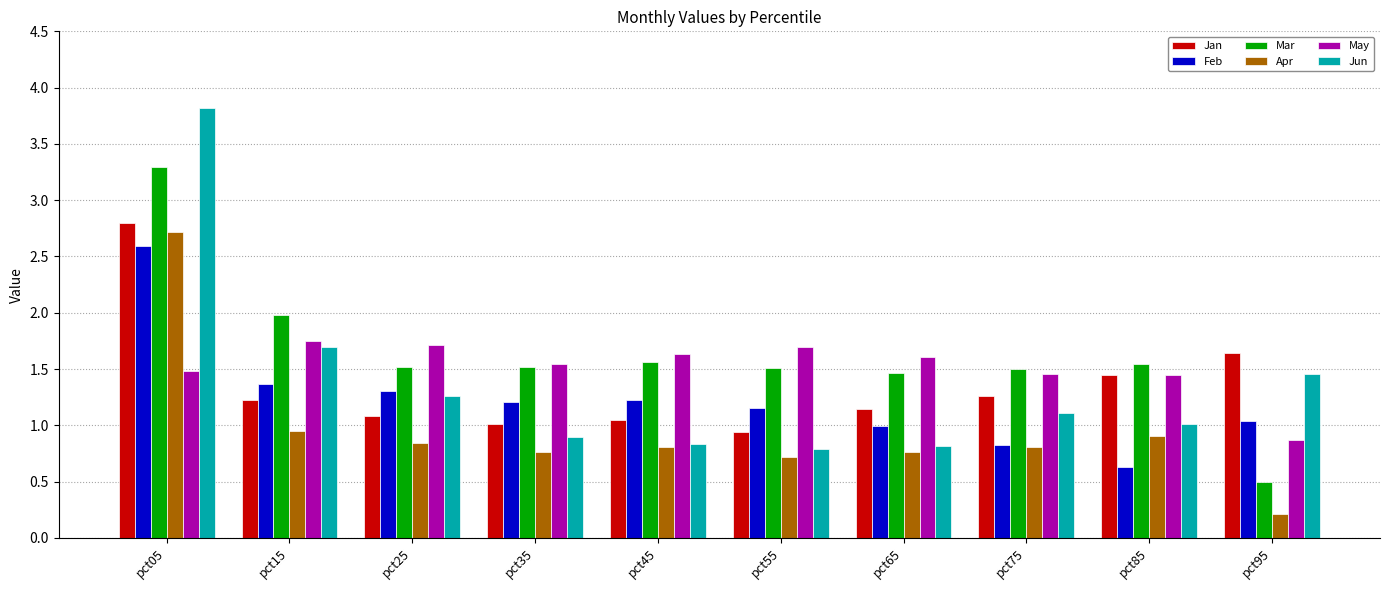

What is the sum of all Feb values?

12.4